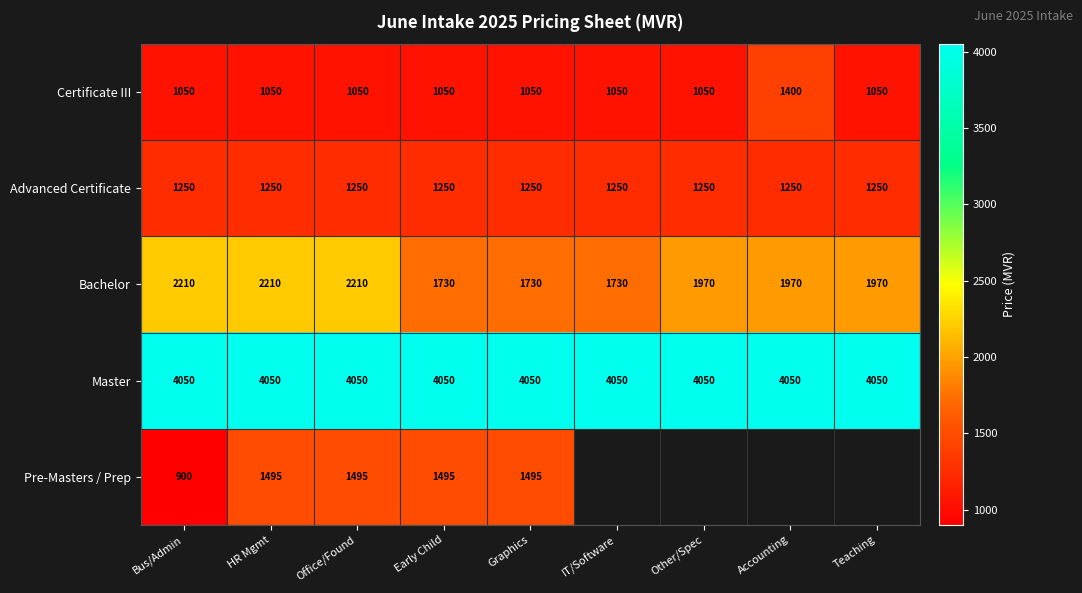

At which label does Certificate III reach its peak?

Accounting